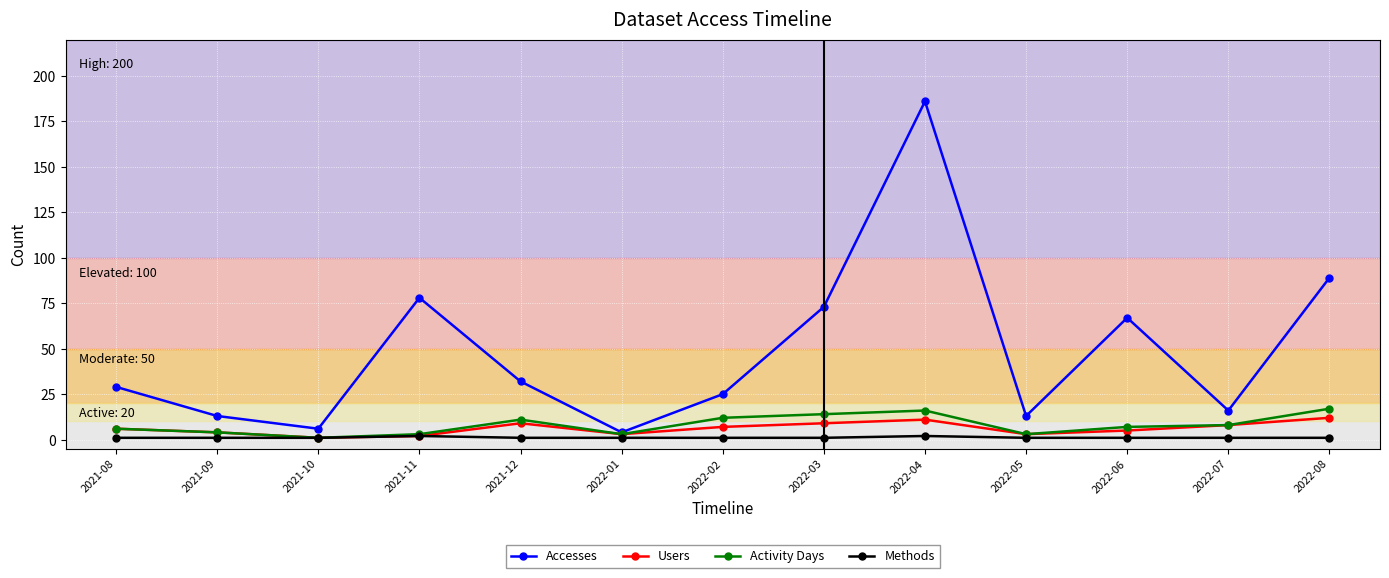

What is the sum of the Activity Days values at 2022-07 and 2022-02?

20